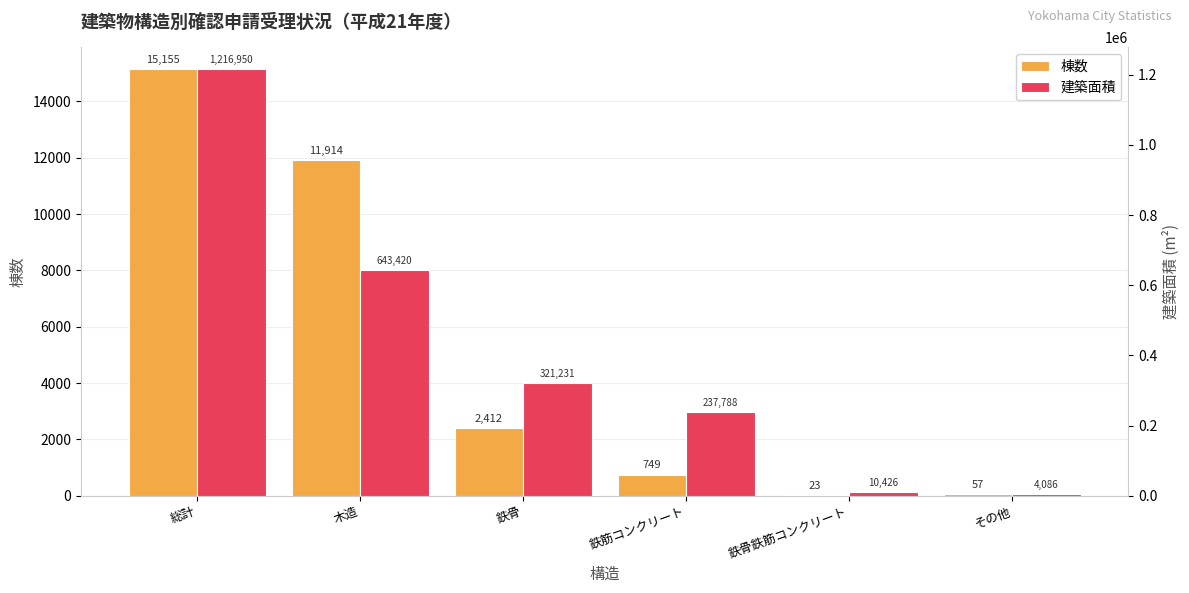

Rank the categories by 建築面積 value from lowest to highest.

その他, 鉄骨鉄筋コンクリート, 鉄筋コンクリート, 鉄骨, 木造, 総計